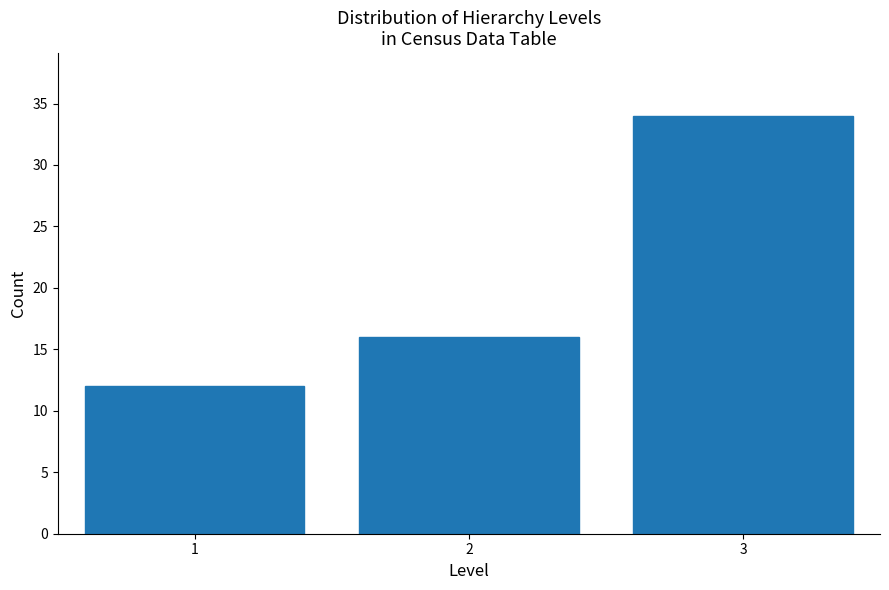

Reading right to left, list all the values displayed in this chart.

34	16	12